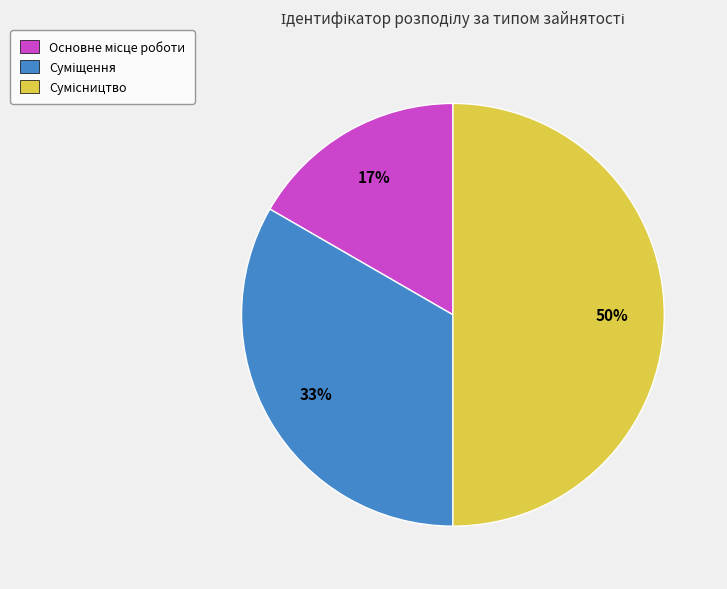

To the nearest percent, what is the difference between the largest and smallest slice percentages?

33%